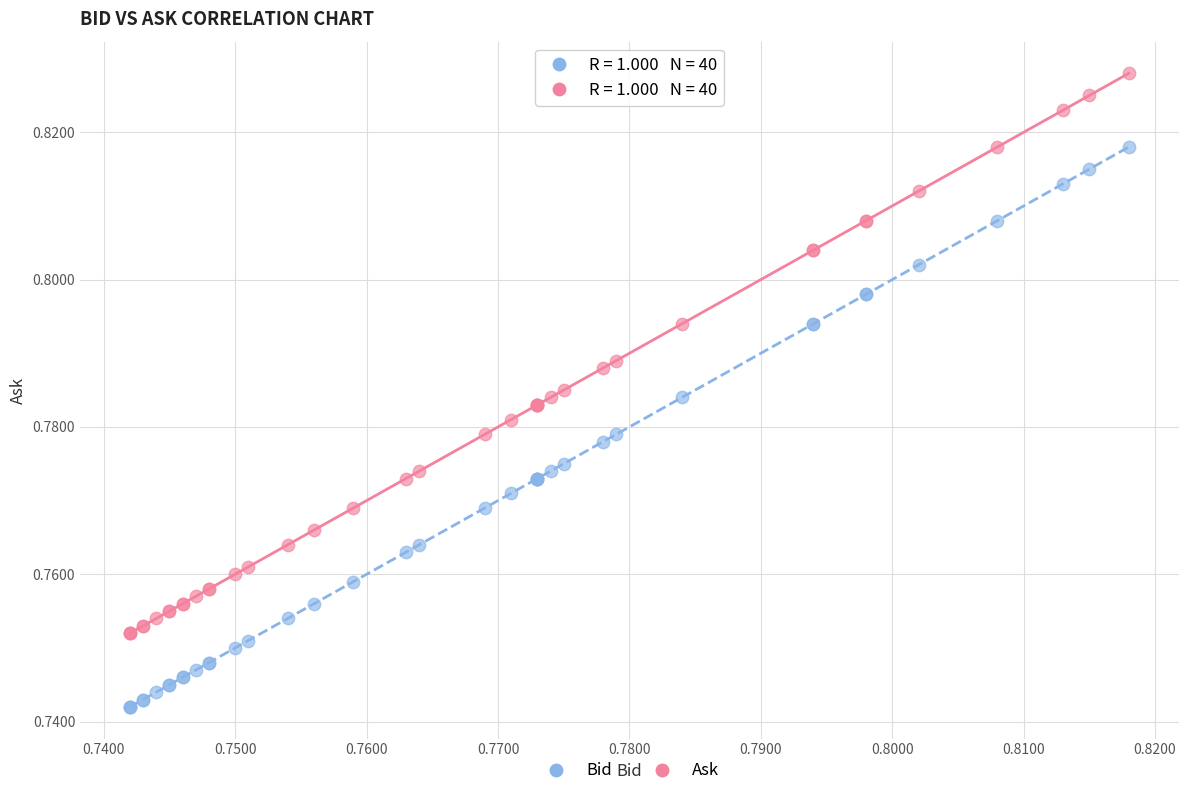

Which series contains the highest Y value?

Ask